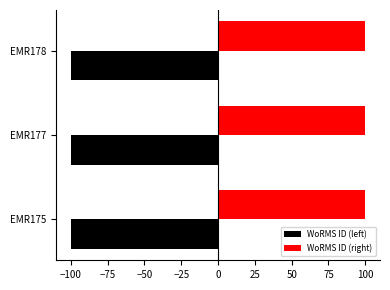

The WoRMS ID (right) series shows 100.0 at EMR178. True or false?

True